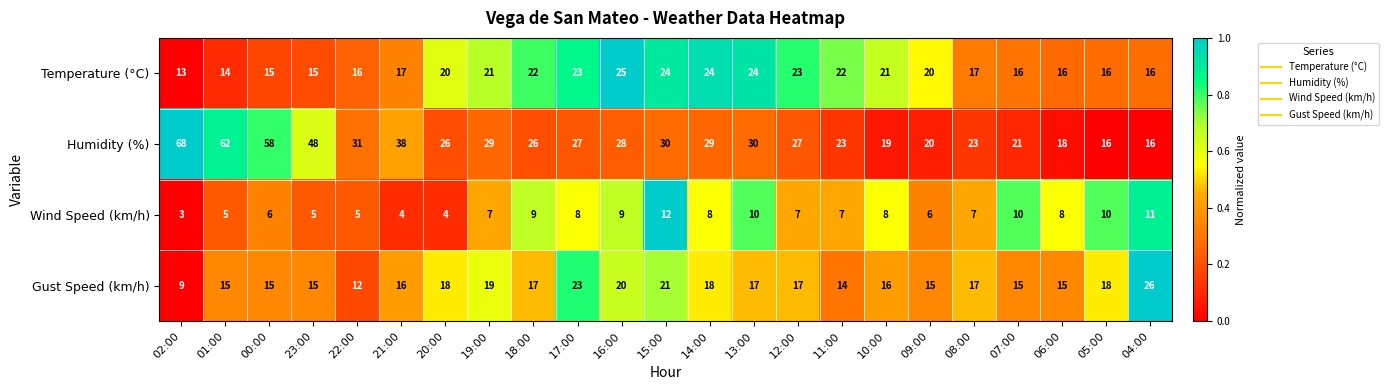

Which series has the widest spread of values?

Humidity (%)